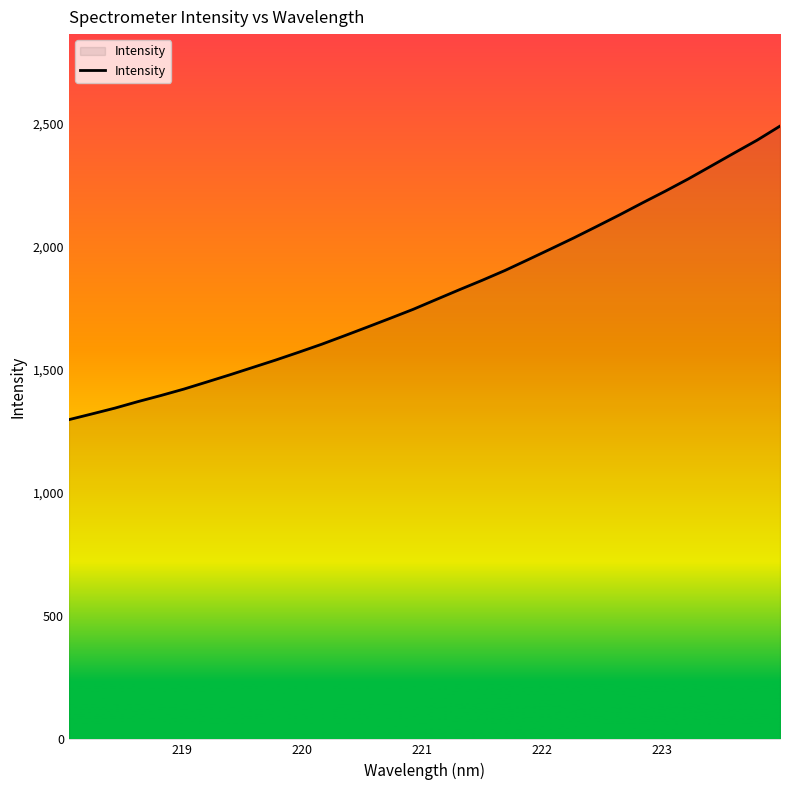

What is the difference between the maximum and minimum values?

1192.0